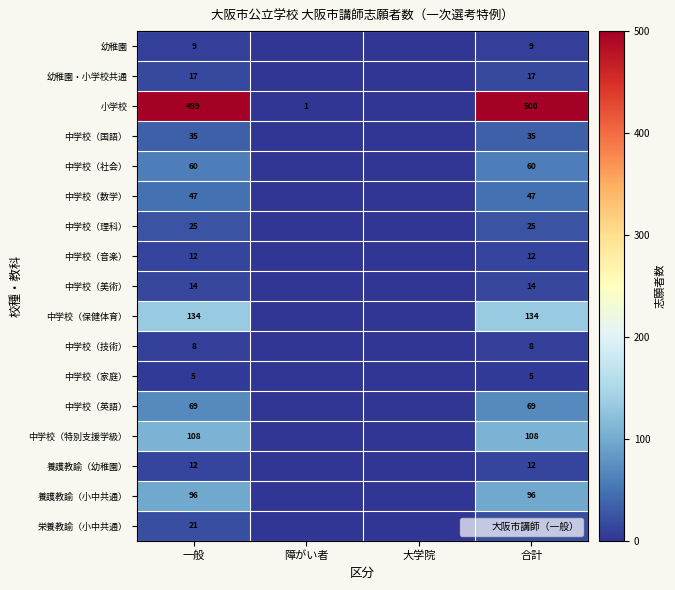

List the labels in order of 幼稚園・小学校共通 value, smallest first.

障がい者, 大学院, 一般, 合計